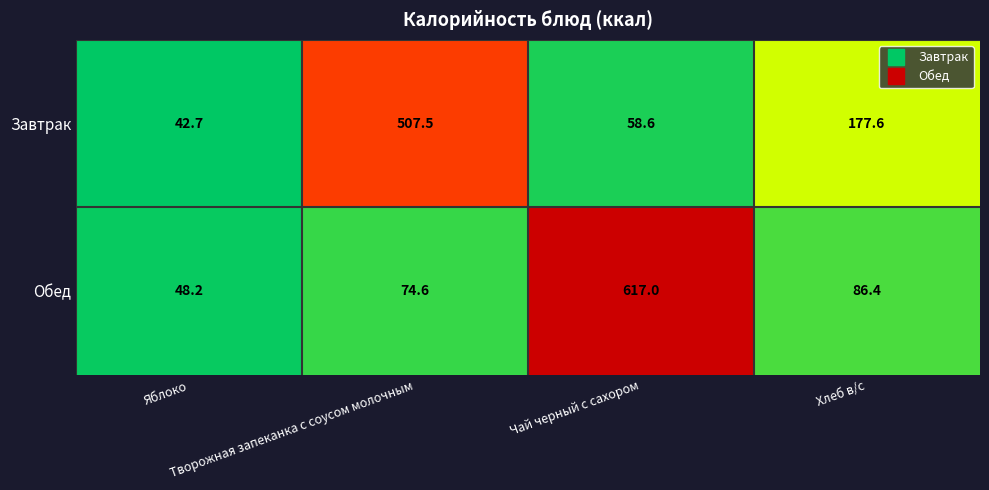

What is the highest value of the Обед series?

617.0